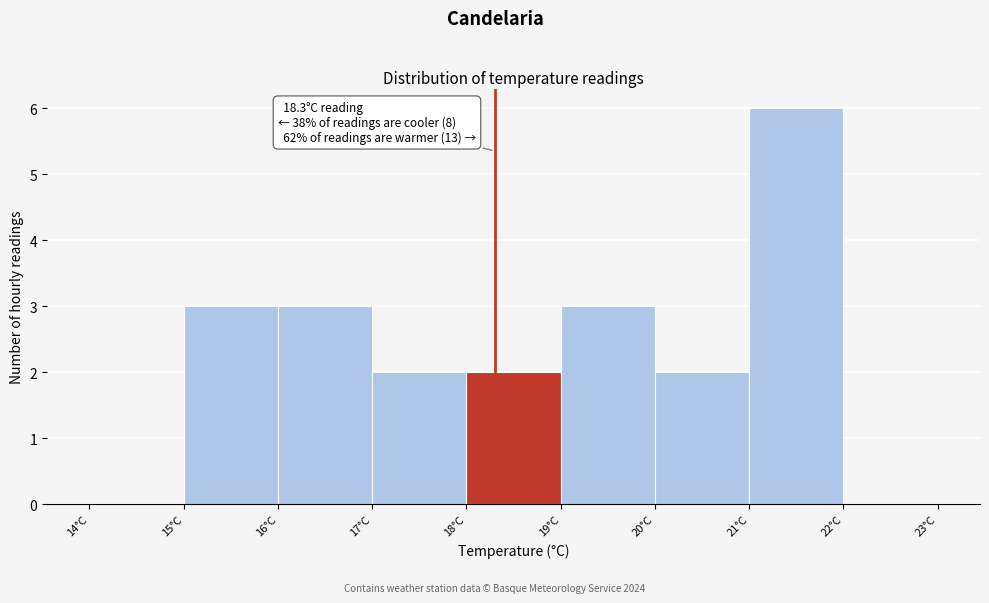

Over which range of the x-axis is the bar tallest?

21 to 22